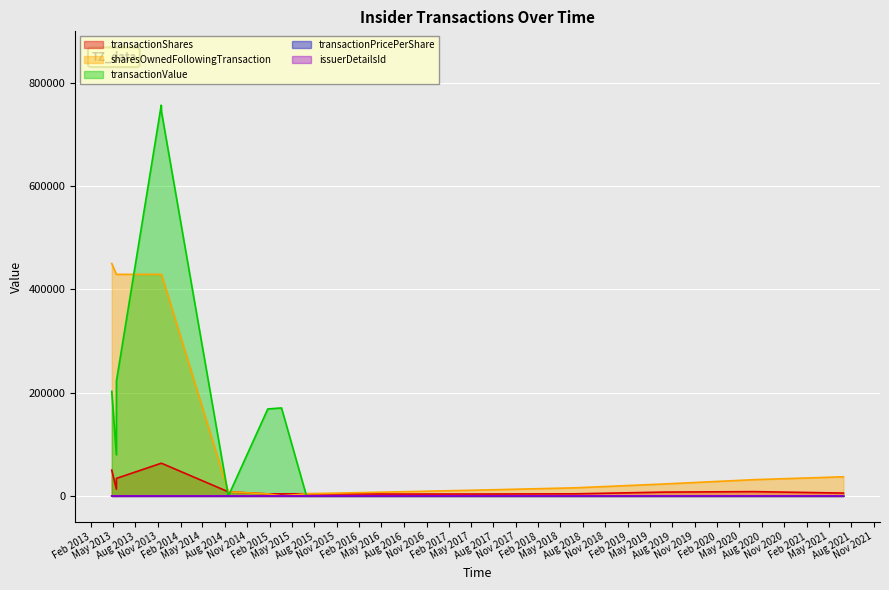

The value of issuerDetailsId at 2013-05-15 is 4.9. True or false?

False